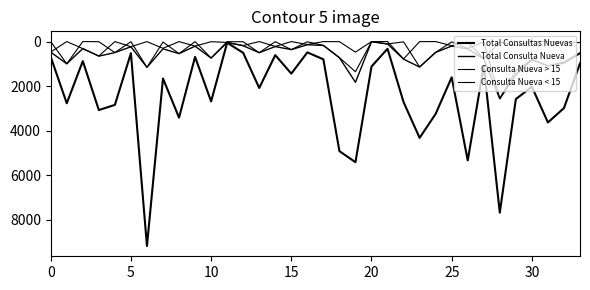

How many lines are shown in the chart?

4